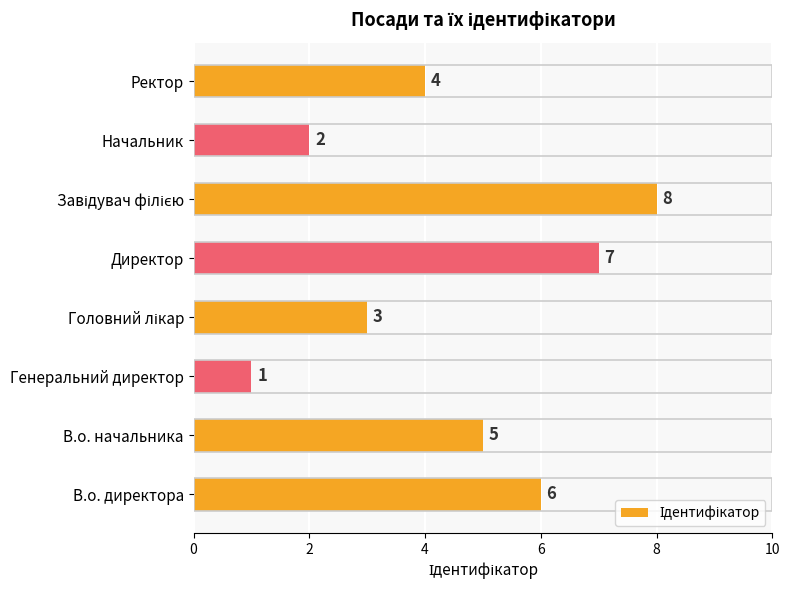

At which category does the chart reach its minimum across all series?

Генеральний директор